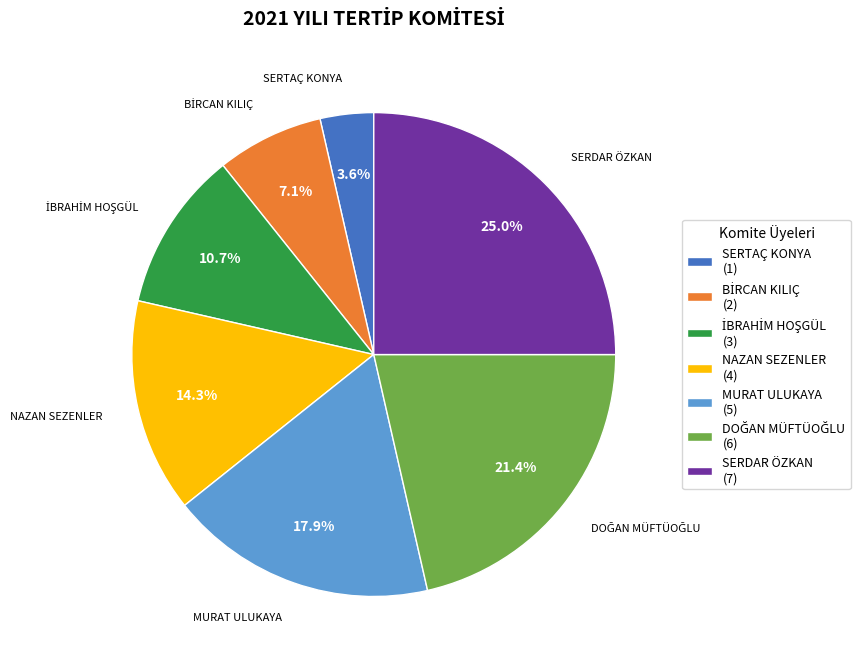

Which has a higher value, MURAT ULUKAYA (5) or NAZAN SEZENLER (4)?

MURAT ULUKAYA (5)